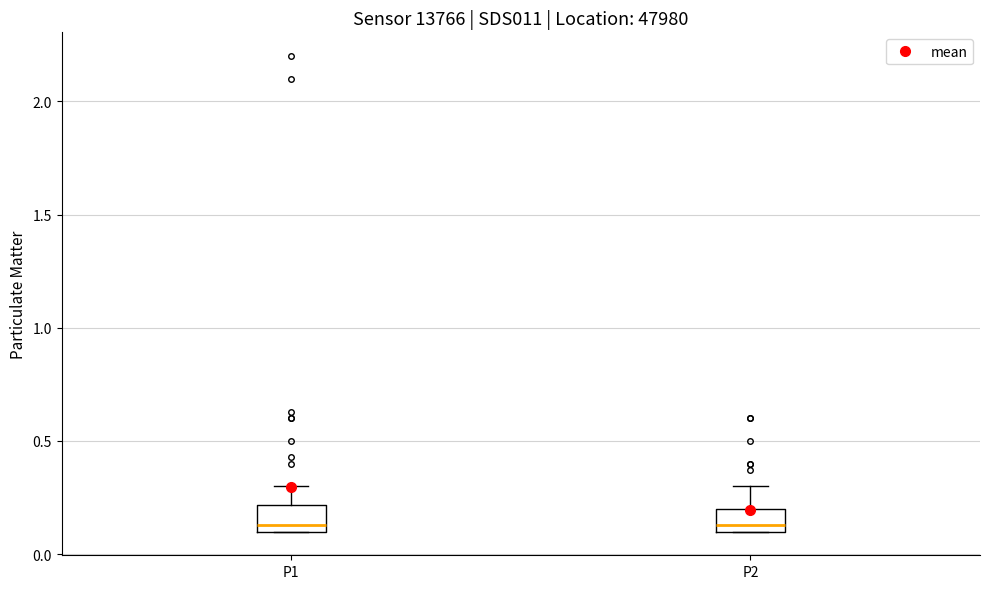

Reading left to right, read every box against the y-axis: the position of its median line, the range the box covers, and the ends of its whiskers. The values are not printed on the chart, so give them approximately, as read against the axis.

P1: median 0.15, box 0.10 to 0.20, whiskers 0.10 to 0.30
P2: median 0.15, box 0.10 to 0.20, whiskers 0.10 to 0.30